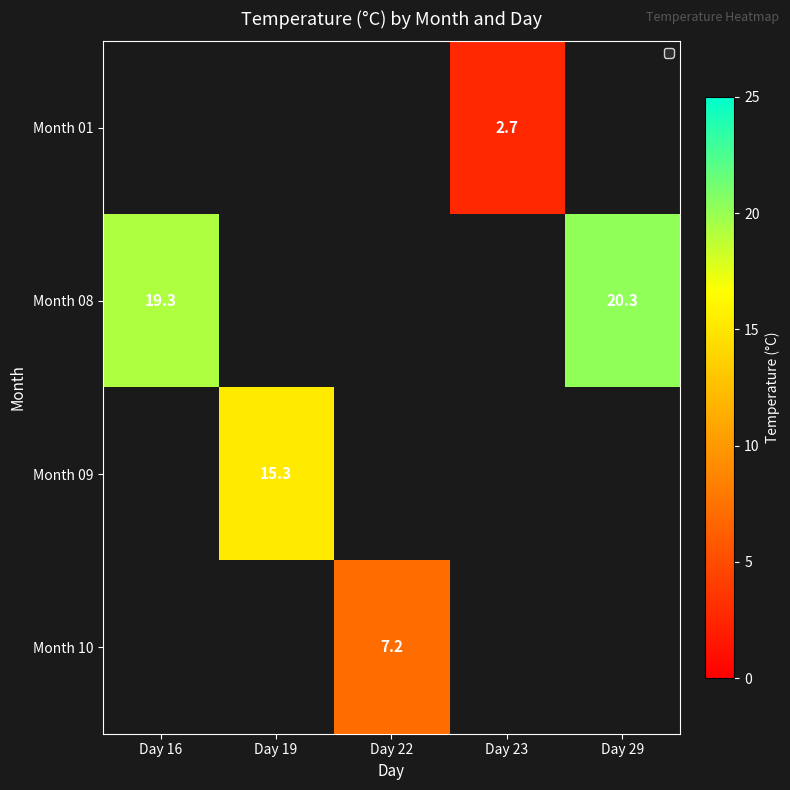

True or false: Month 08 has a value of 11.4 at Day 16.

False